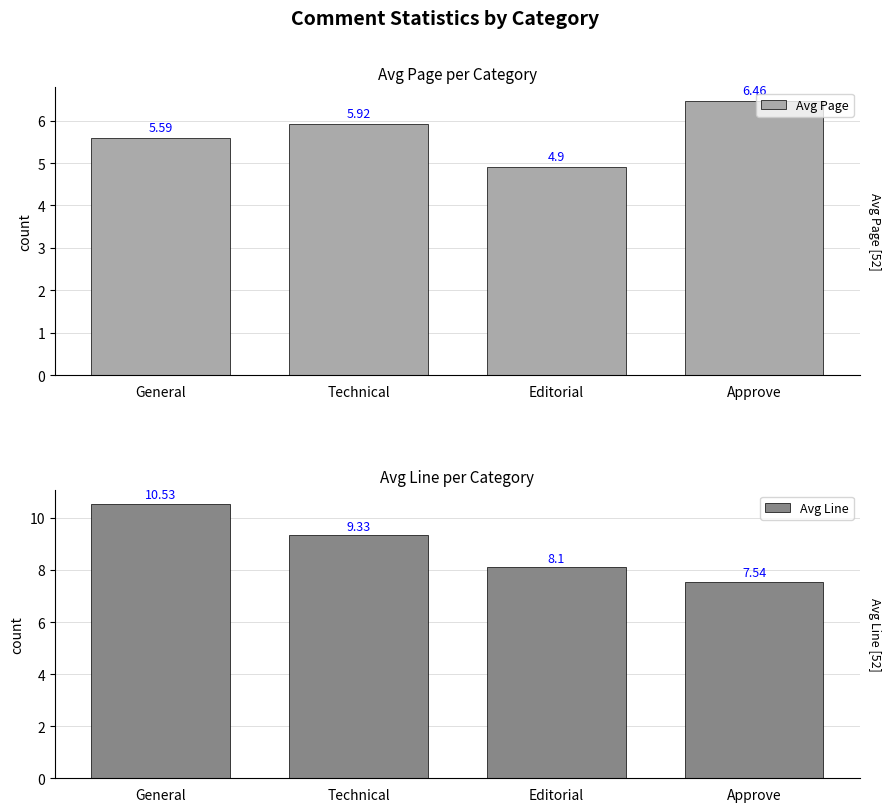

What position from the right is Editorial?

2